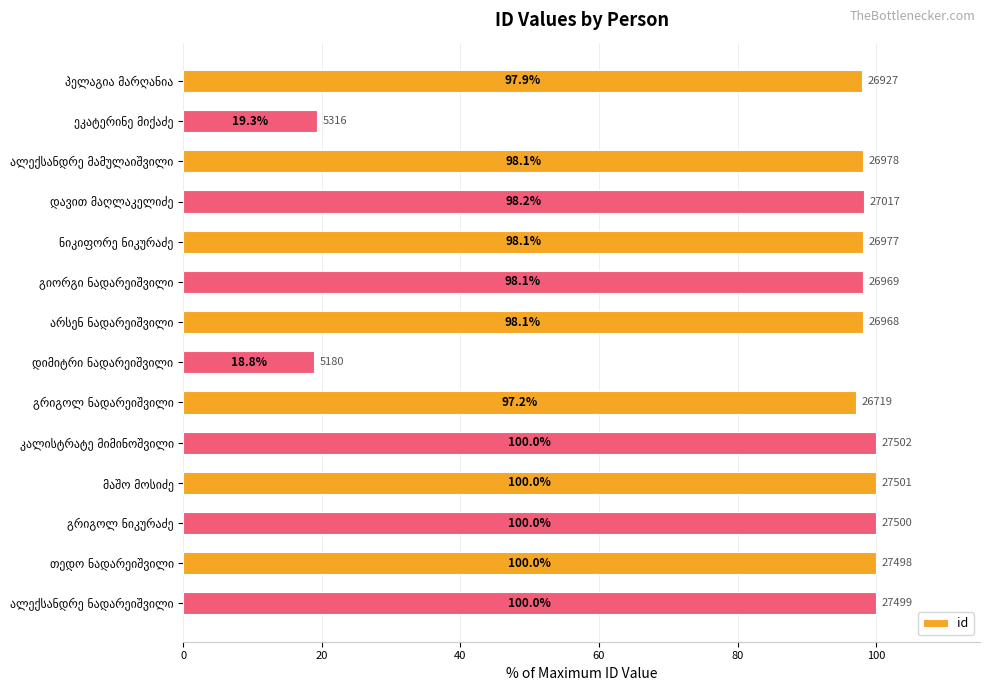

What is the value of the 5th bar from the top?

98.1